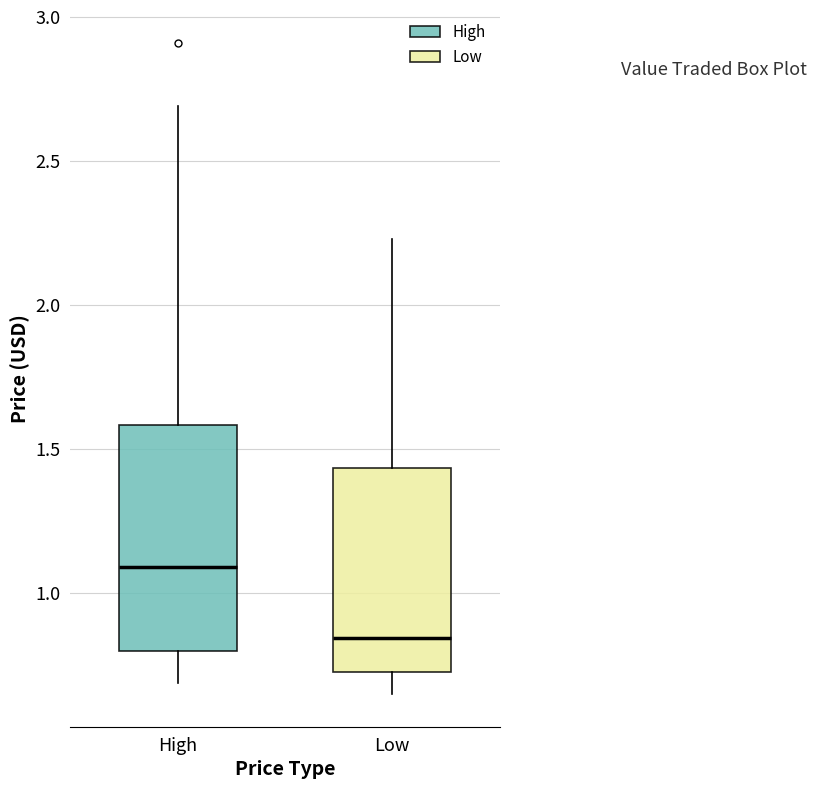

Which box's median line is the highest?

High